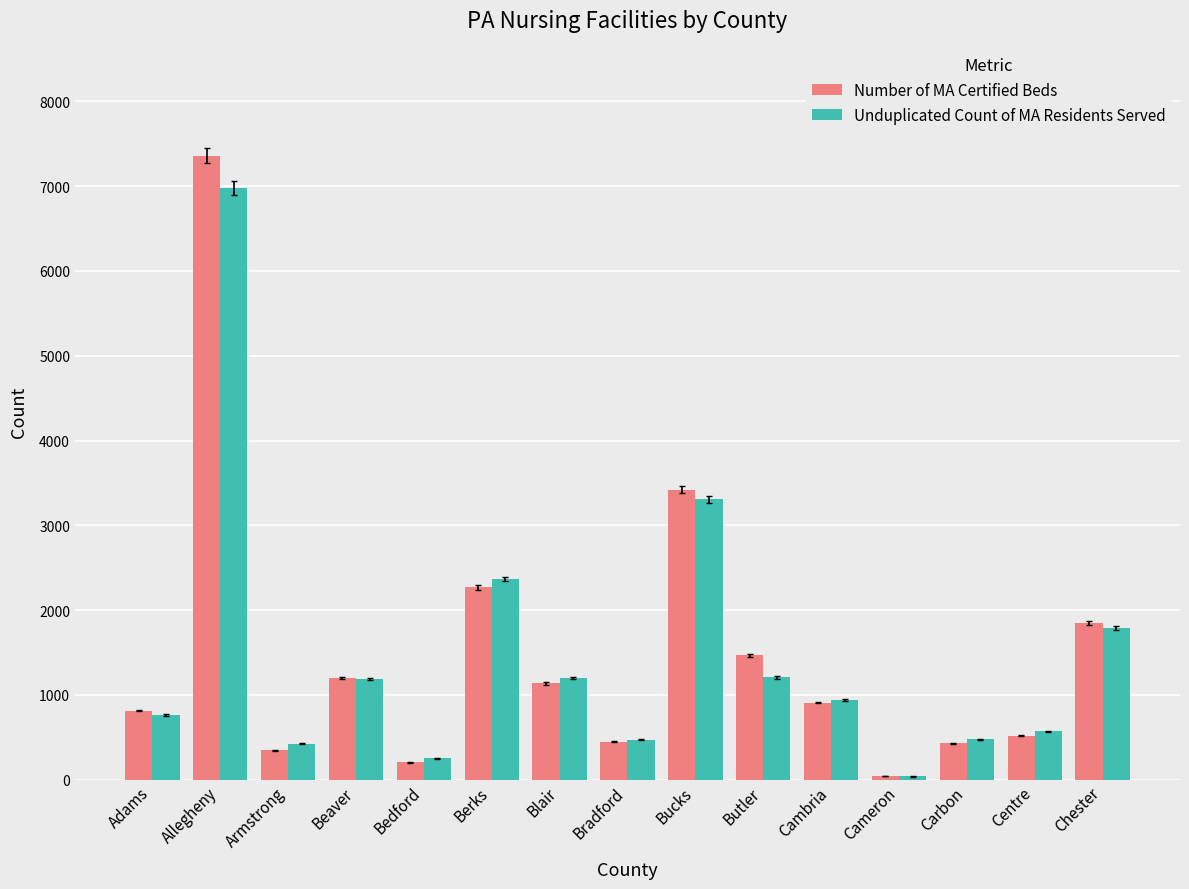

How many distinct data groups are displayed?

2